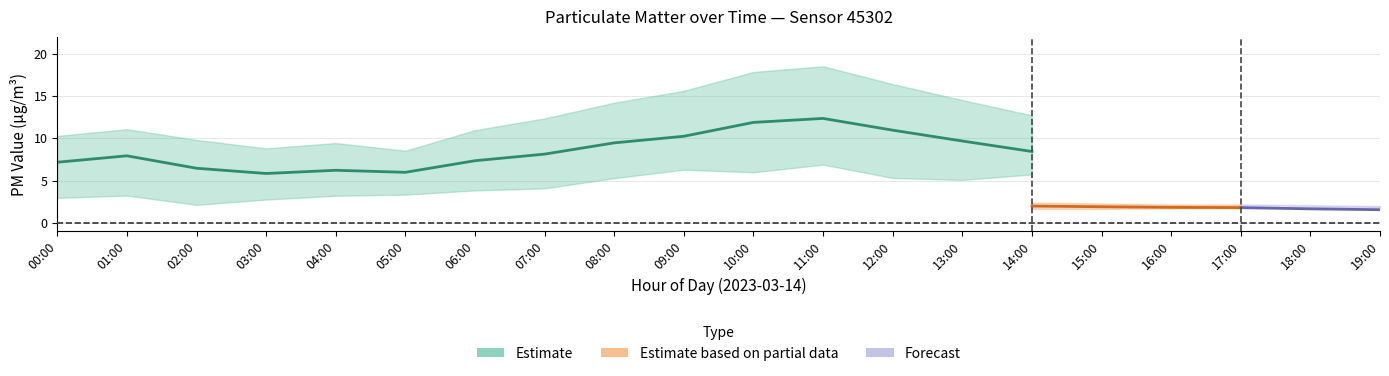

True or false: P1_lower and P2 intersect in this chart.

False